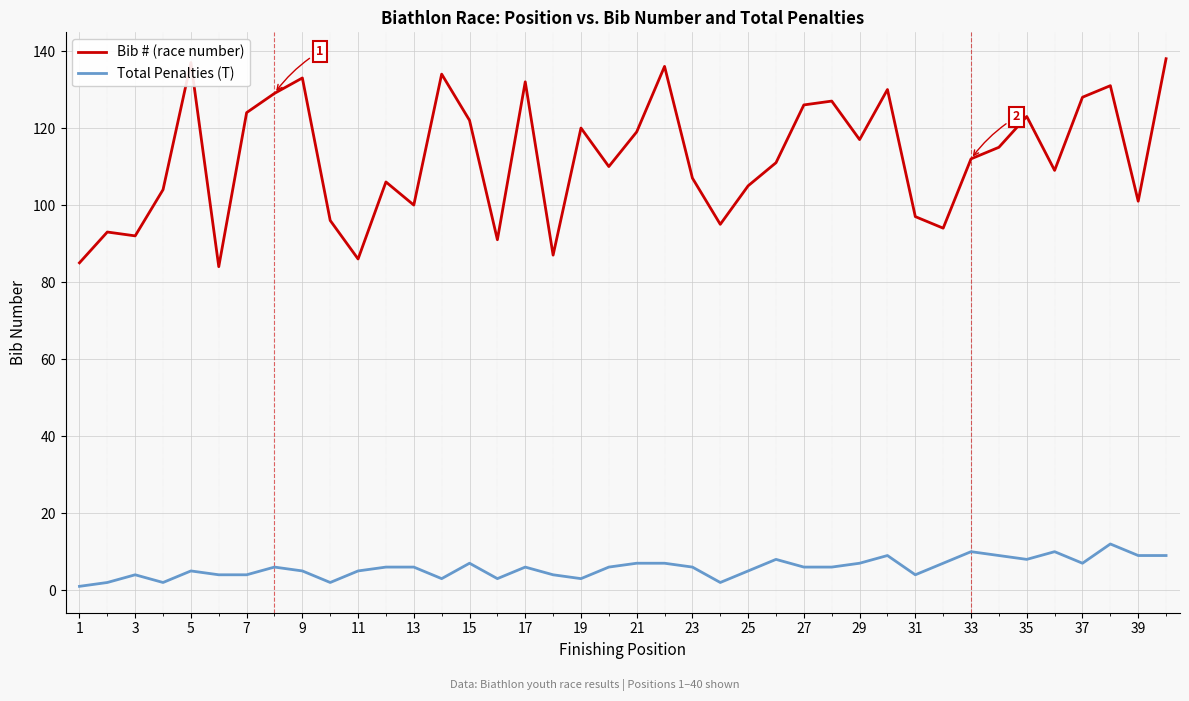

Which series has the largest total across all categories?

Bib # (race number)